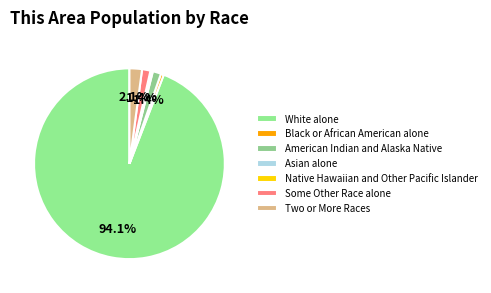

Between Black or African American alone and Some Other Race alone, which is larger?

Some Other Race alone